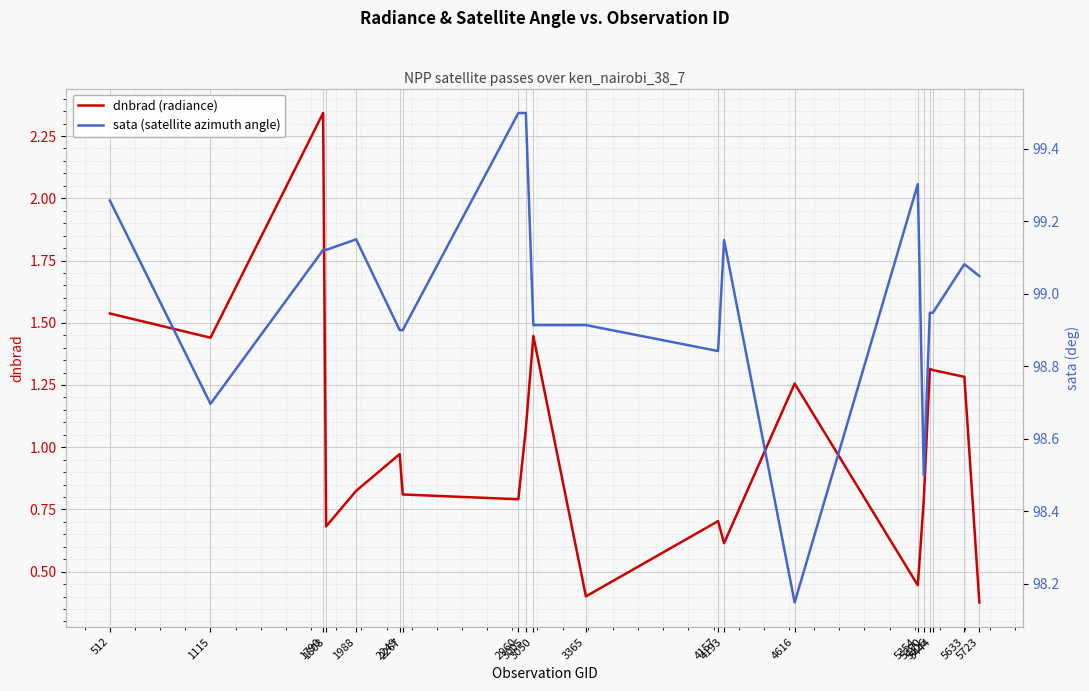

How many interior local valleys does the sata (satellite azimuth angle) series have?

4